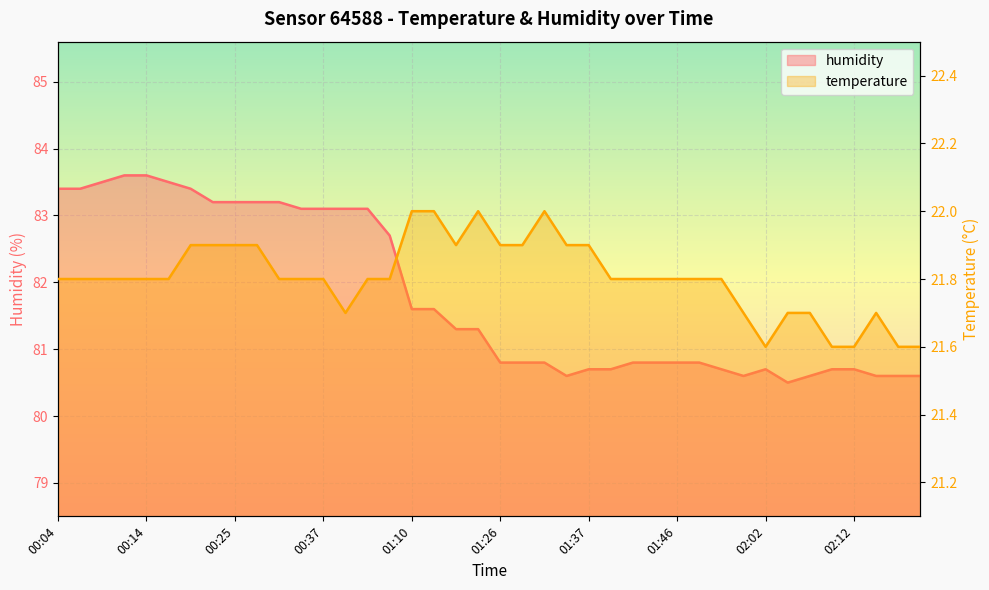

What is the label of the 9th point from the left?

00:25